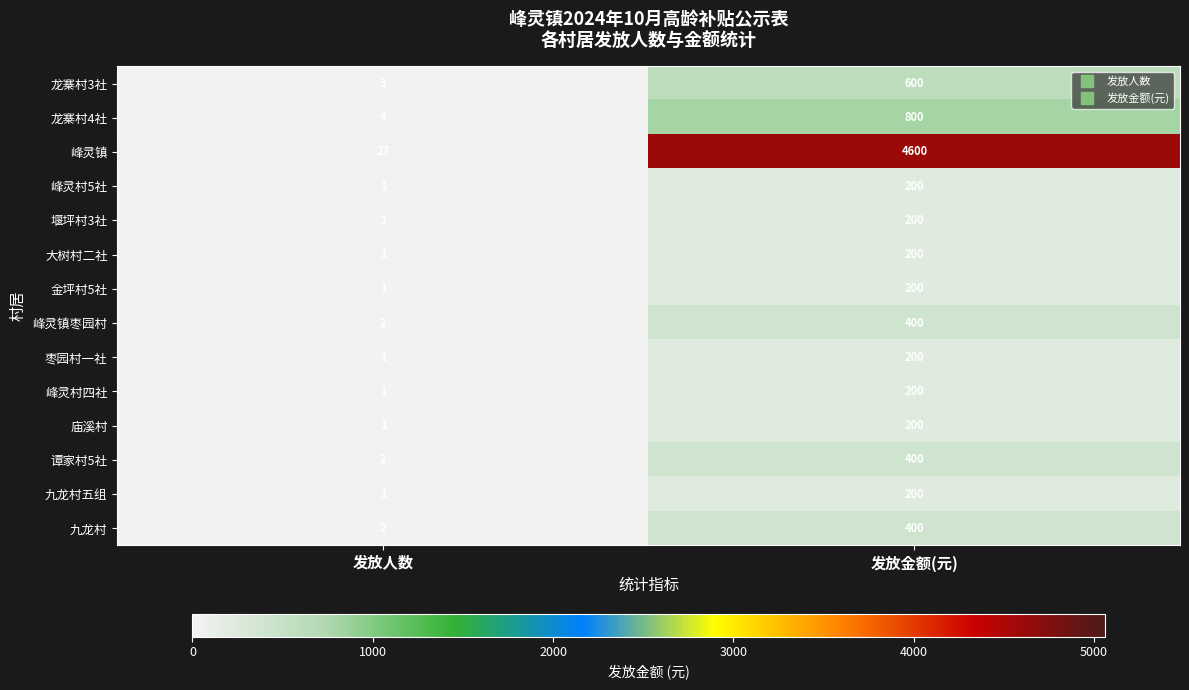

Which series changed the most between 发放人数 and 发放金额(元)?

峰灵镇